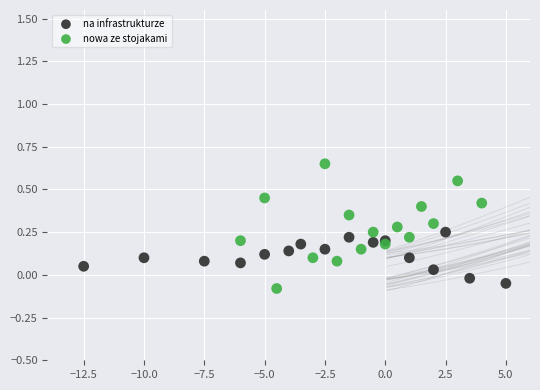

Which series contains the highest Y value?

nowa ze stojakami